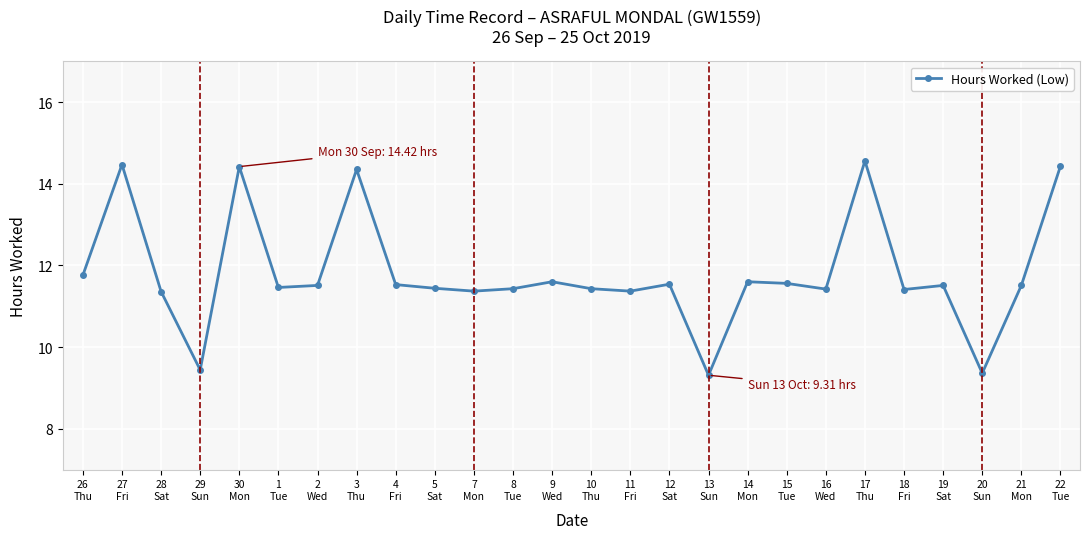

Does the chart have visible grid lines?

Yes